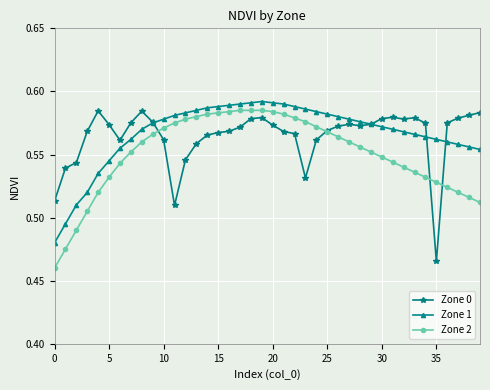

At how many categories does at least one series exceed 0?

40